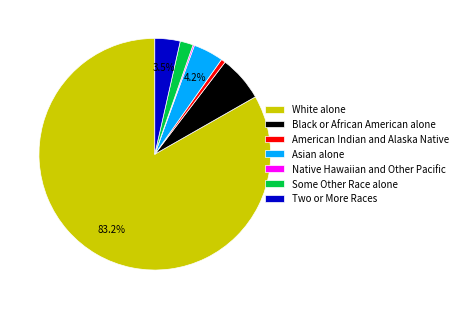

What is the ratio of the value at Asian alone to the value at Two or More Races?

1.2